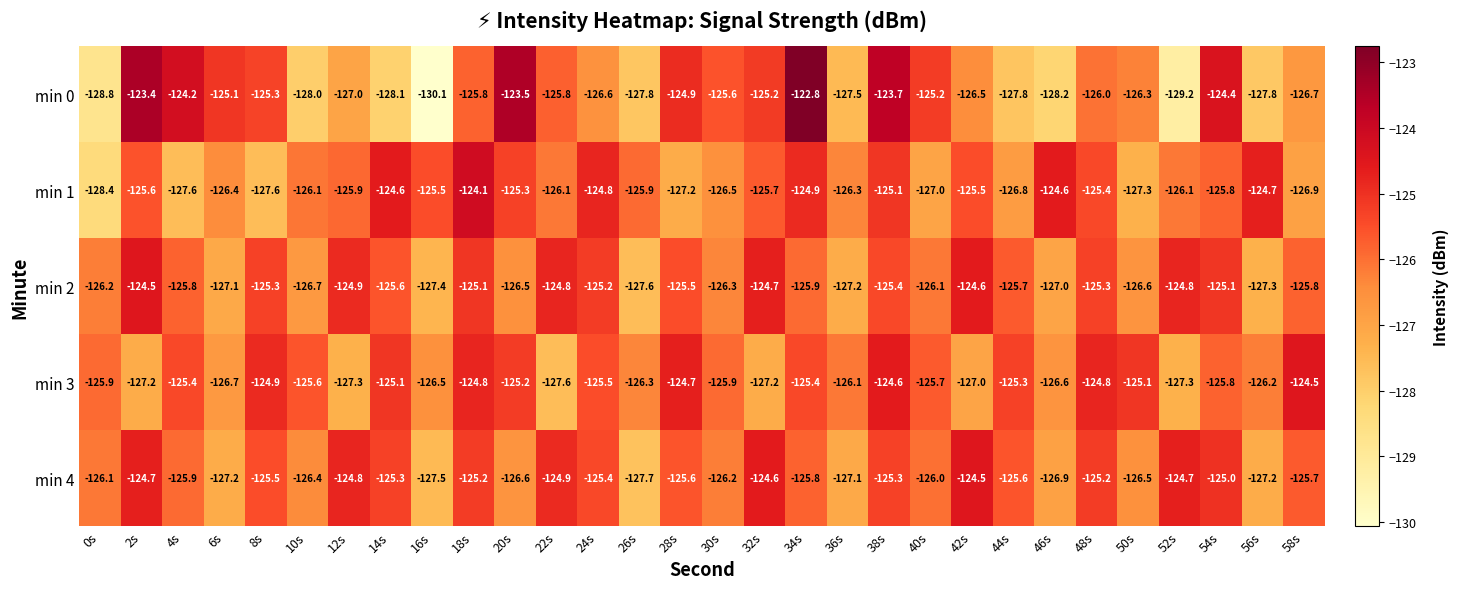

What is the total value across all series at 40s?

-630.0